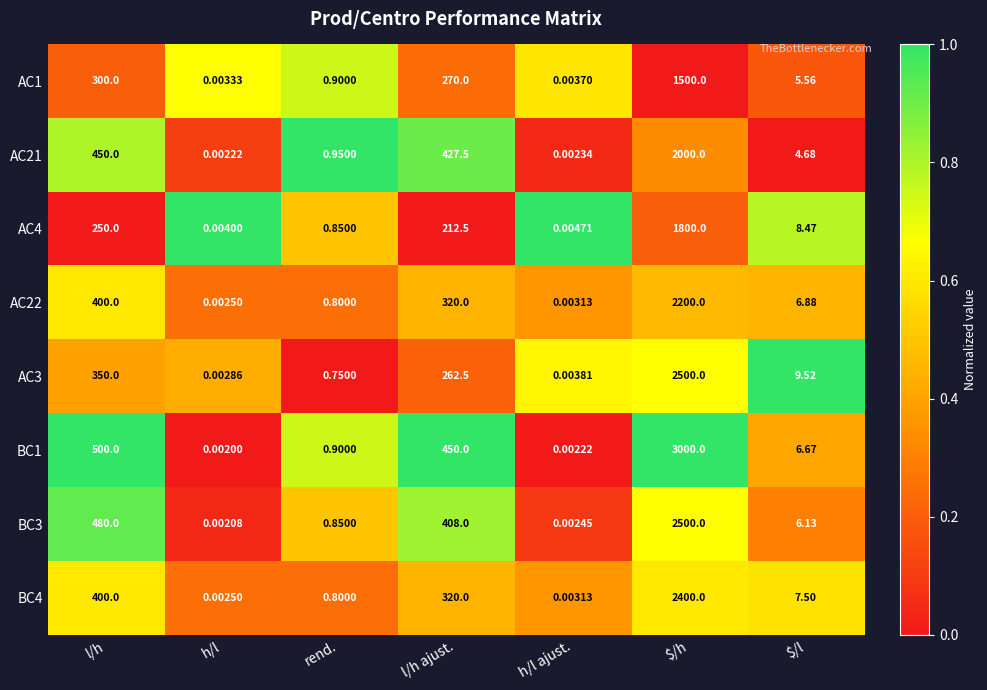

At which category is the sum across all series the highest?

$/h